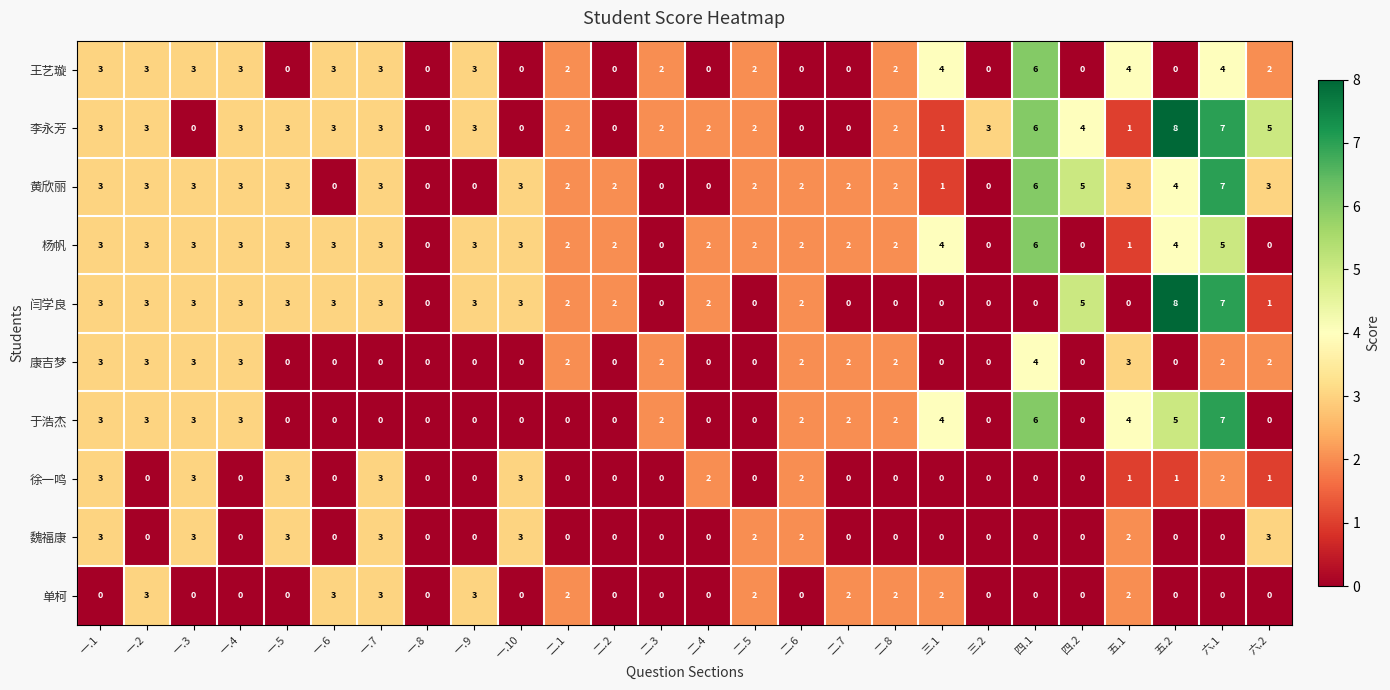

What is the approximate value of 闫学良 at 一.6?

3